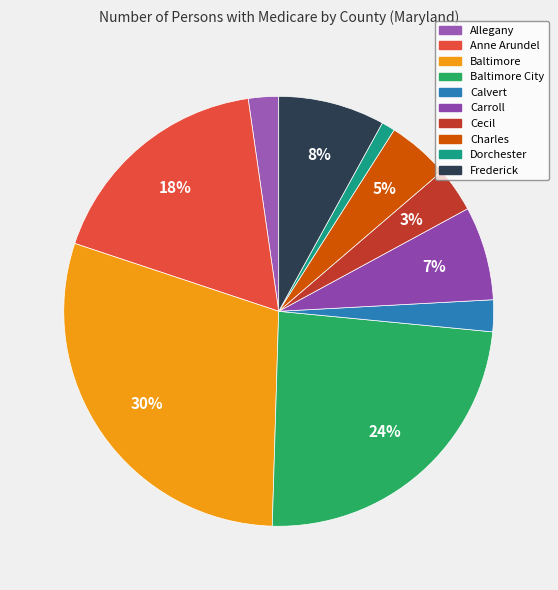

To the nearest percent, what is the average slice percentage?

10%